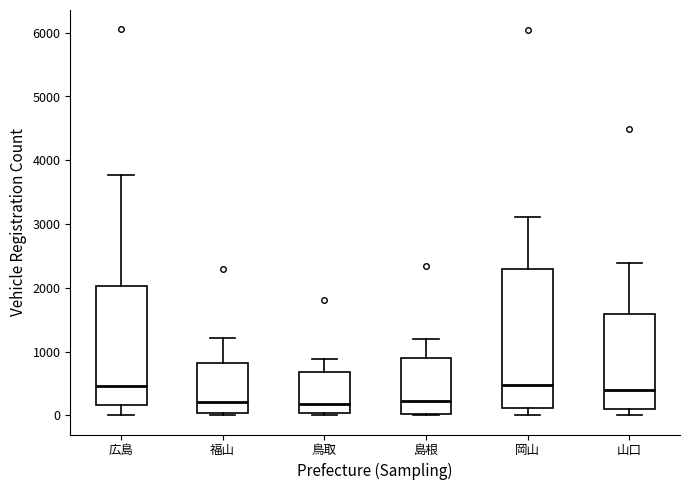

Which box is the tallest, from its lower edge to its upper edge?

岡山